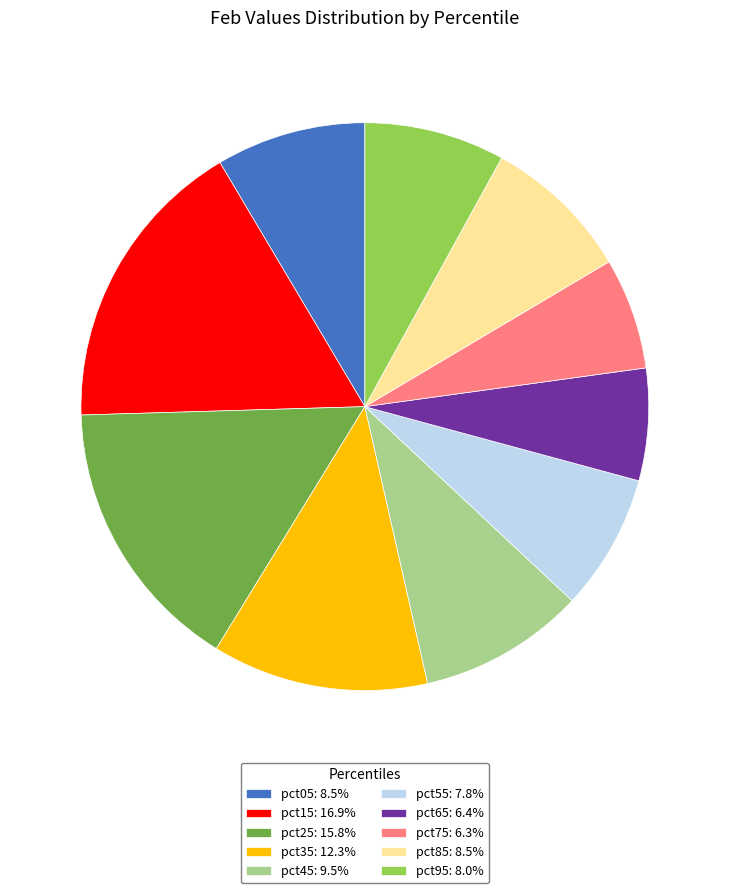

True or false: pct95 accounts for 8% of the total.

True